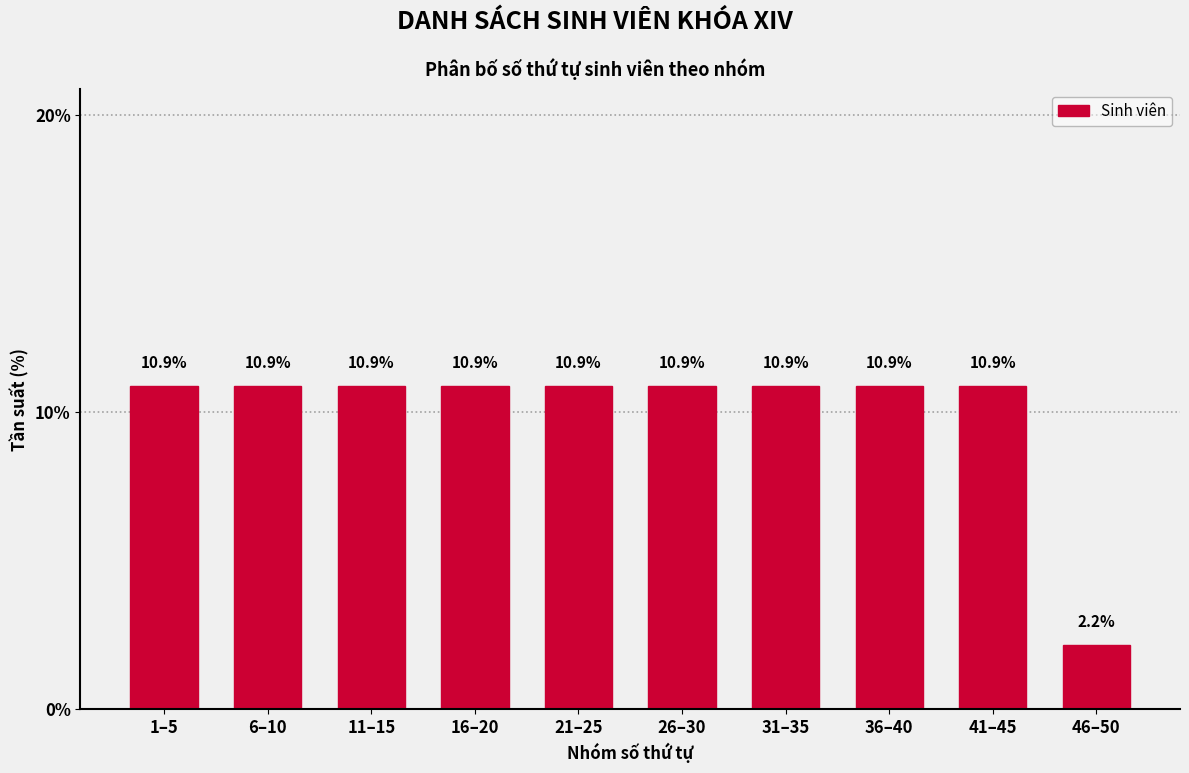

Reading right to left, extract all data points from this chart.

2.2	10.9	10.9	10.9	10.9	10.9	10.9	10.9	10.9	10.9